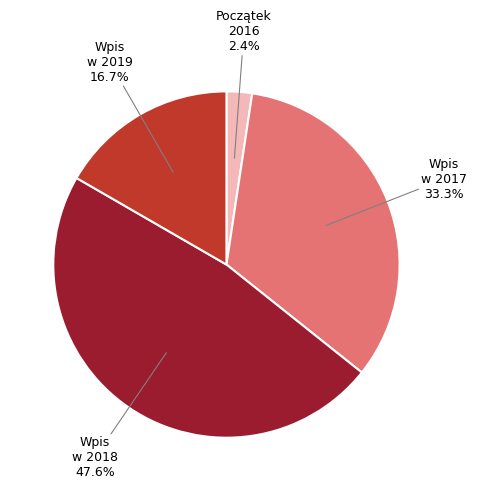

Which category has the smallest portion of the pie?

Początek 2016